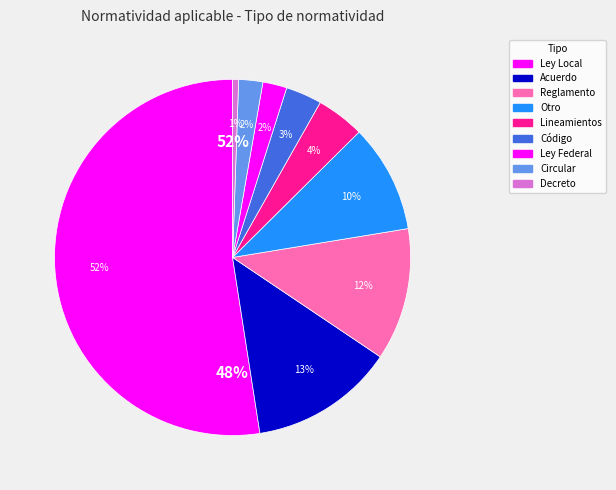

To the nearest percent, what portion does Código represent?

3%